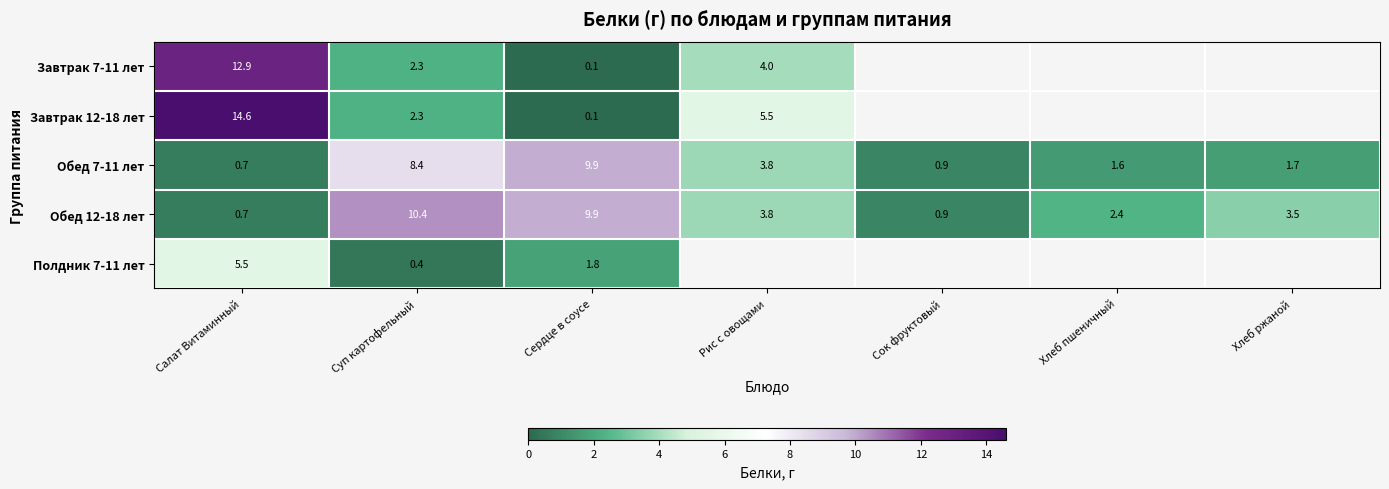

List the labels in order of Обед 12-18 лет value, largest first.

Суп картофельный, Сердце в соусе, Рис с овощами, Хлеб ржаной, Хлеб пшеничный, Сок фруктовый, Салат Витаминный